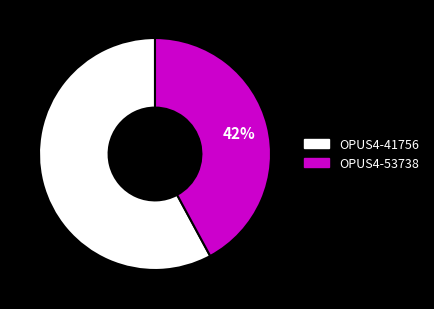

How many slices are in this pie chart?

2